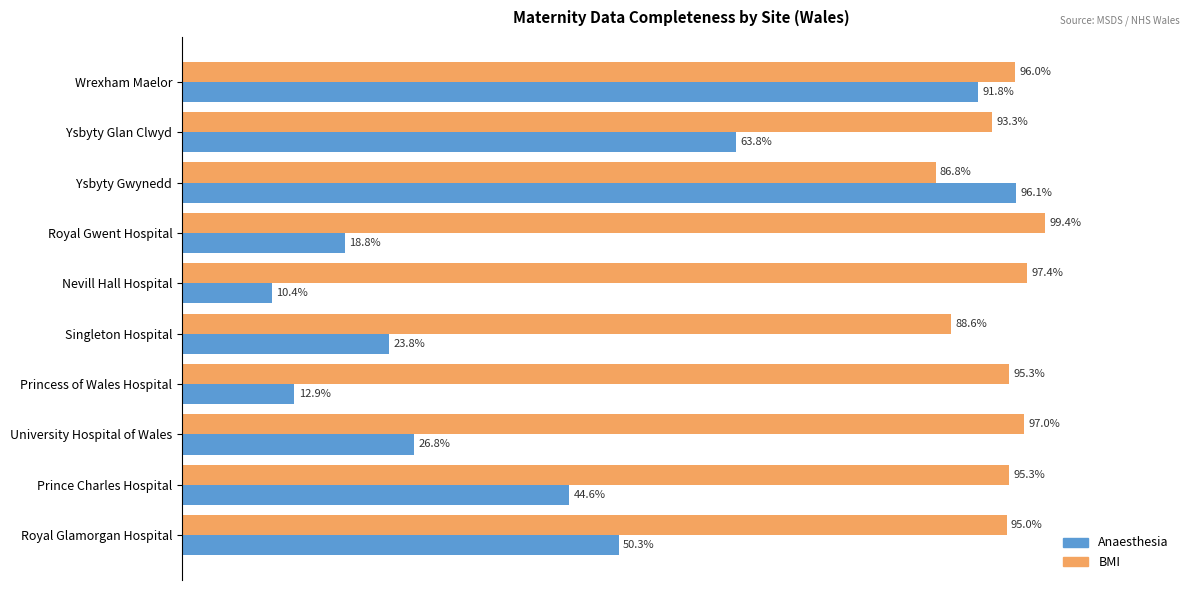

Rank the series by their average value, from highest to lowest.

BMI, Anaesthesia